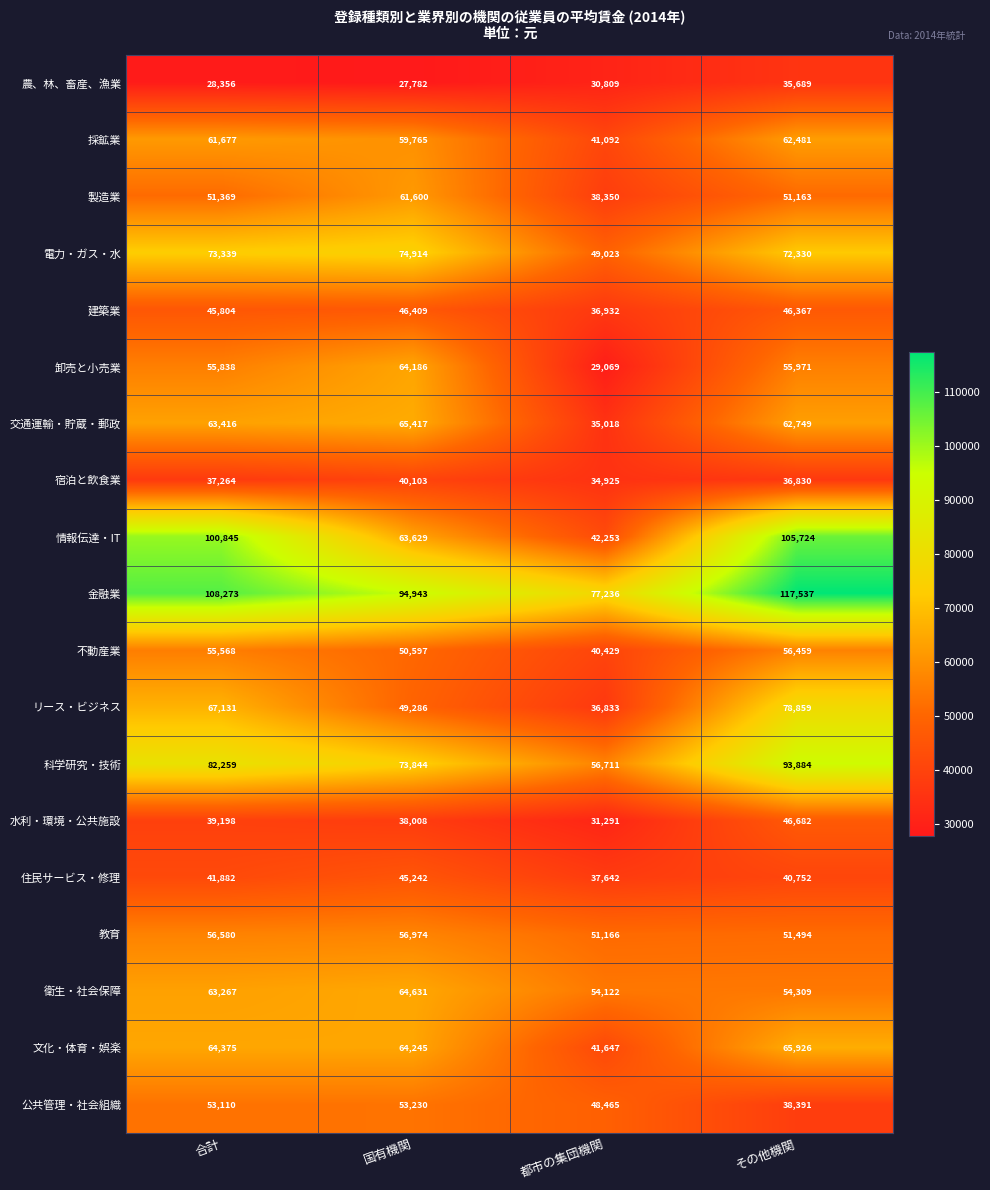

True or false: 水利・環境・公共施設 has a value of 38008 at 国有機関.

True